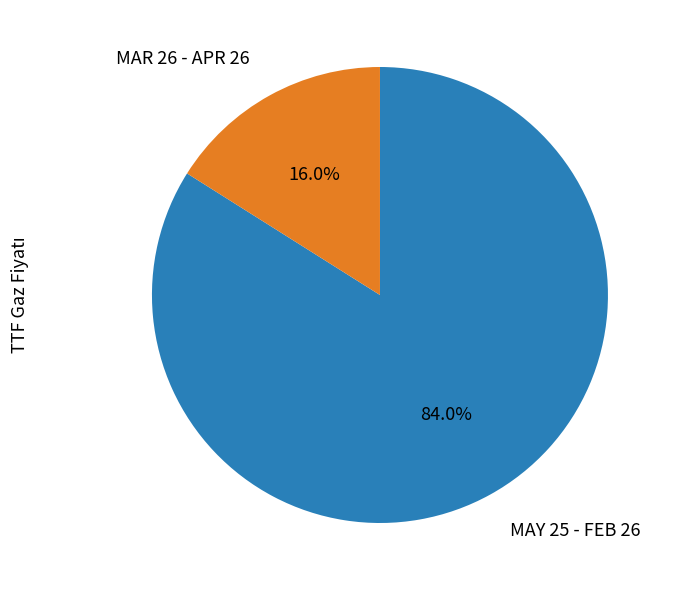

Does MAR 26 - APR 26 represent more than half of the total?

No